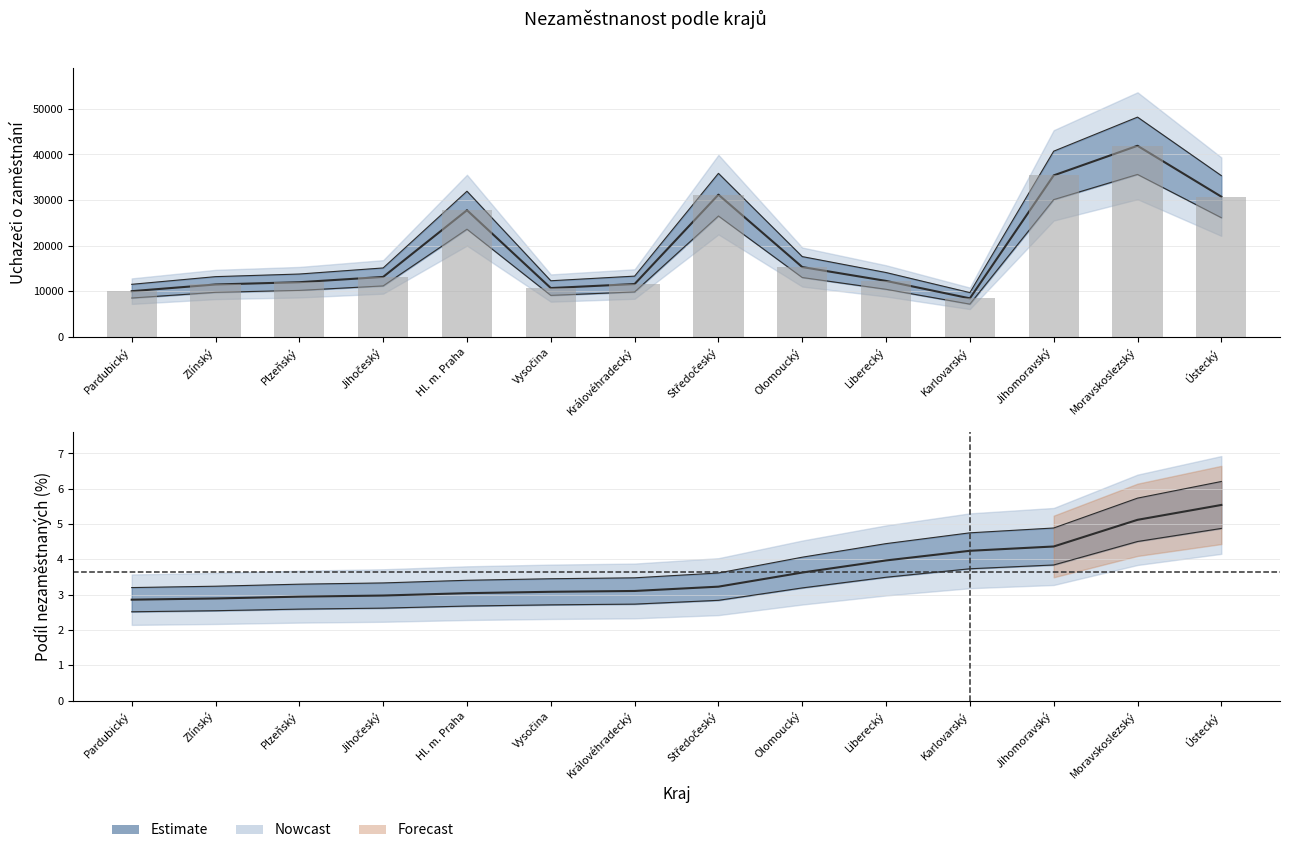

At which category does the chart reach its peak across all series?

Moravskoslezský